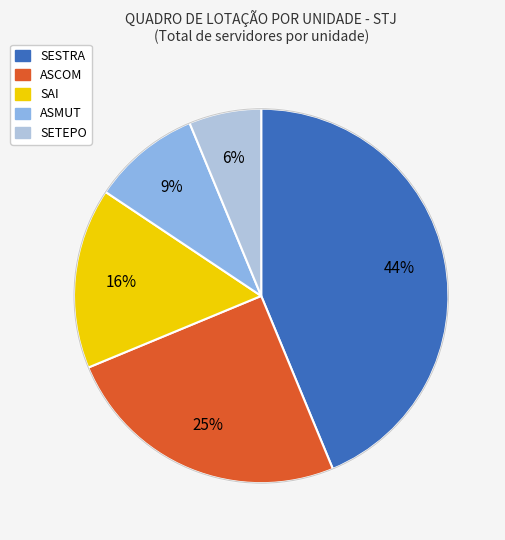

Between ASMUT and SAI, which is larger?

SAI